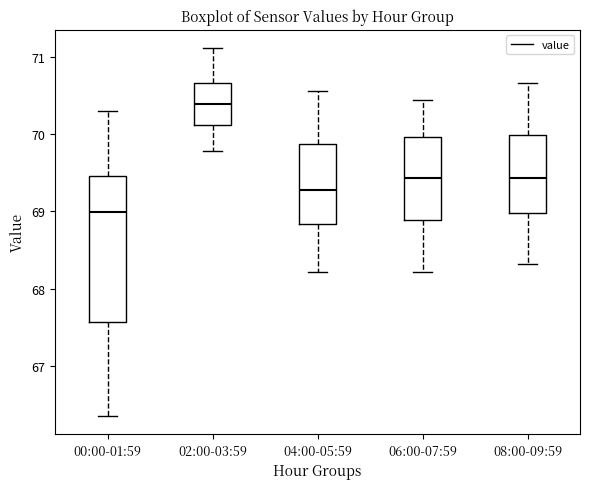

Which box is the tallest, from its lower edge to its upper edge?

00:00-01:59